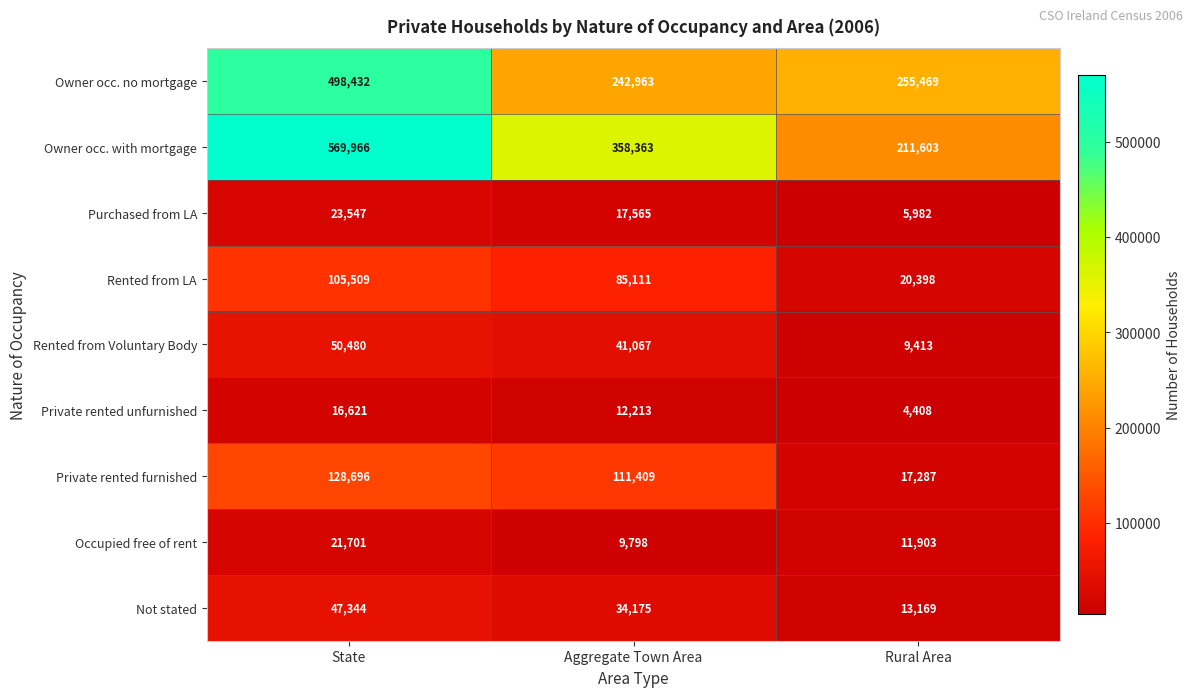

Reading left to right, what are all the values shown in this chart?

Owner occ. no mortgage: State=498432	Aggregate Town Area=242963	Rural Area=255469
Owner occ. with mortgage: State=569966	Aggregate Town Area=358363	Rural Area=211603
Purchased from LA: State=23547	Aggregate Town Area=17565	Rural Area=5982
Rented from LA: State=105509	Aggregate Town Area=85111	Rural Area=20398
Rented from Voluntary Body: State=50480	Aggregate Town Area=41067	Rural Area=9413
Private rented unfurnished: State=16621	Aggregate Town Area=12213	Rural Area=4408
Private rented furnished: State=128696	Aggregate Town Area=111409	Rural Area=17287
Occupied free of rent: State=21701	Aggregate Town Area=9798	Rural Area=11903
Not stated: State=47344	Aggregate Town Area=34175	Rural Area=13169